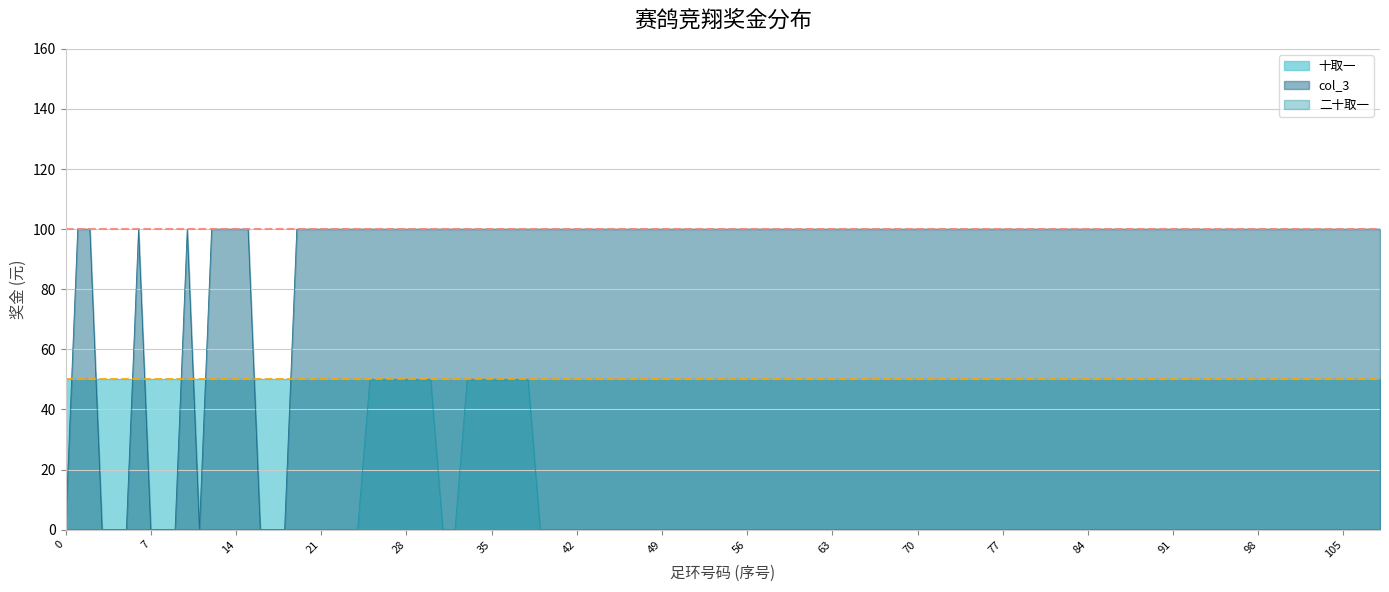

The 基准线 50元 series shows 50 at 0. True or false?

True